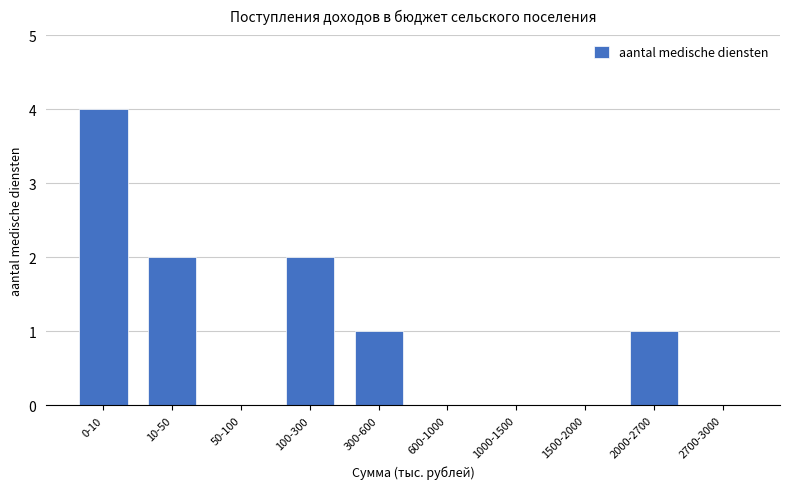

Reading left to right, list all the values displayed in this chart.

0-10=4	10-50=2	50-100=0	100-300=2	300-600=1	600-1000=0	1000-1500=0	1500-2000=0	2000-2700=1	2700-3000=0